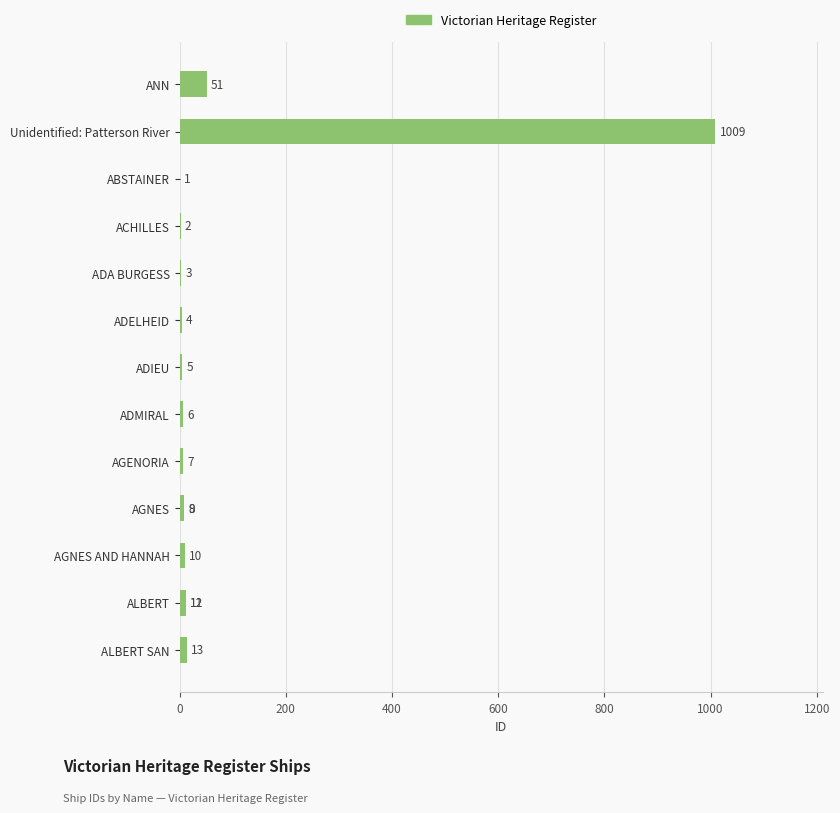

What is the smallest value displayed?

1